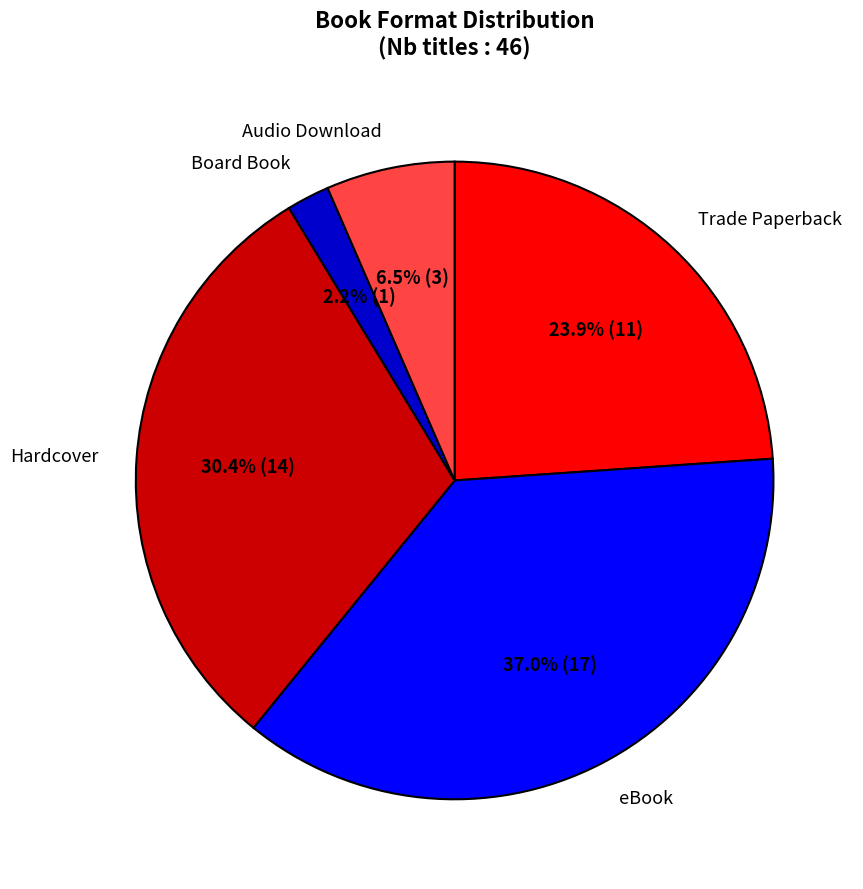

Which slice is the smallest?

Board Book